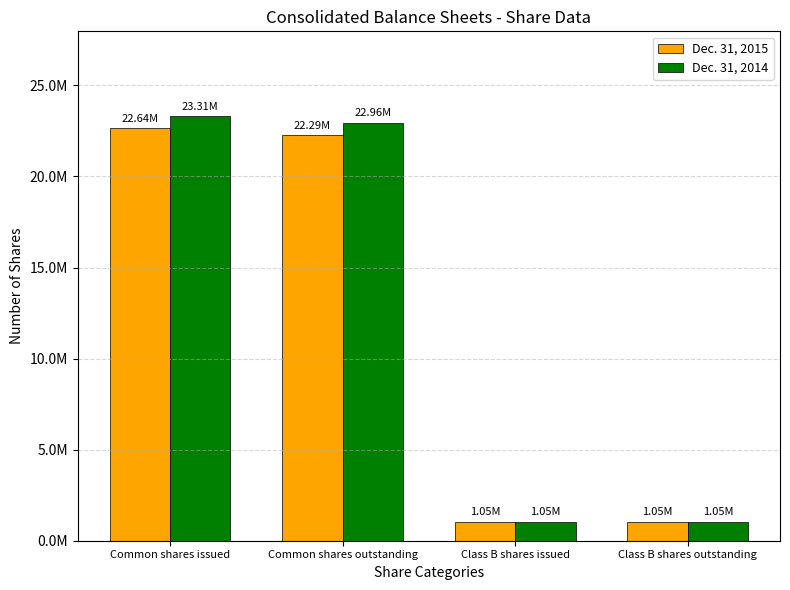

What is the sum of all Dec. 31, 2014 values?

48363681